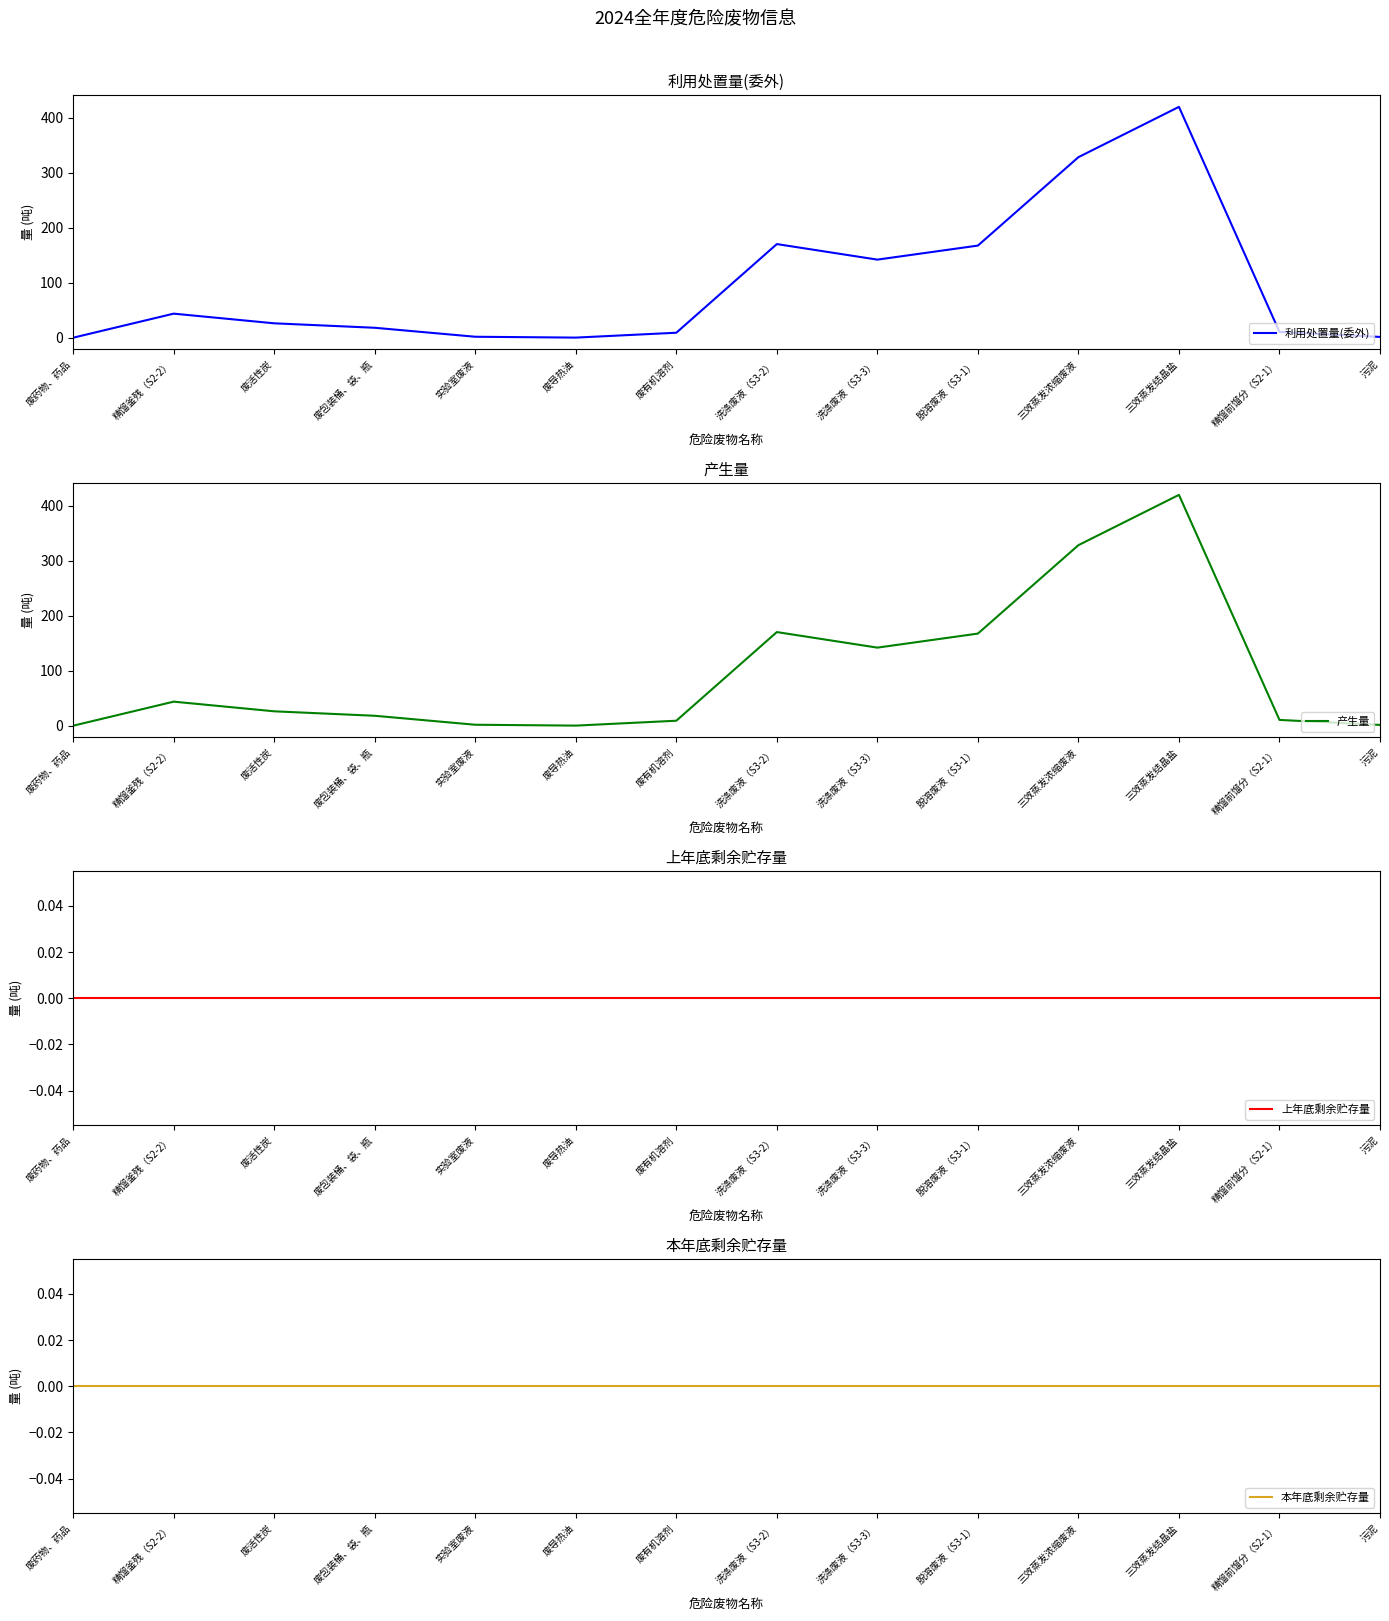

Rank the series by their maximum value, from lowest to highest.

上年底剩余贮存量, 本年底剩余贮存量, 利用处置量(委外), 产生量